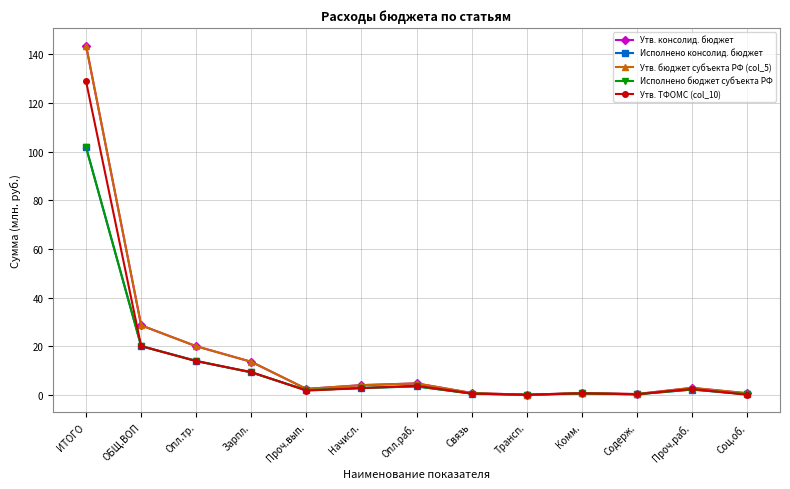

In Исполнено бюджет субъекта РФ, how many points are higher than both neighbors (excluding endpoints)?

3